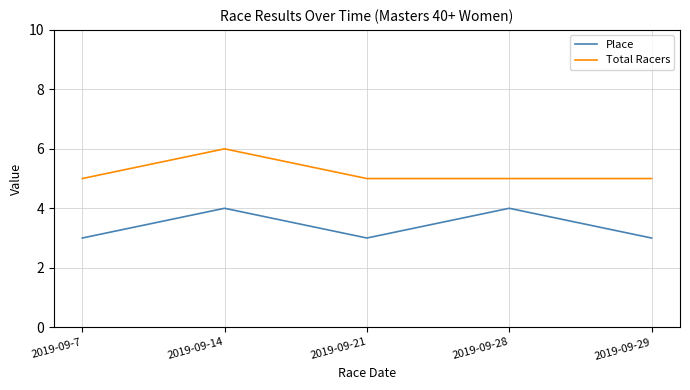

What are all the series names shown in the legend?

Place, Total Racers